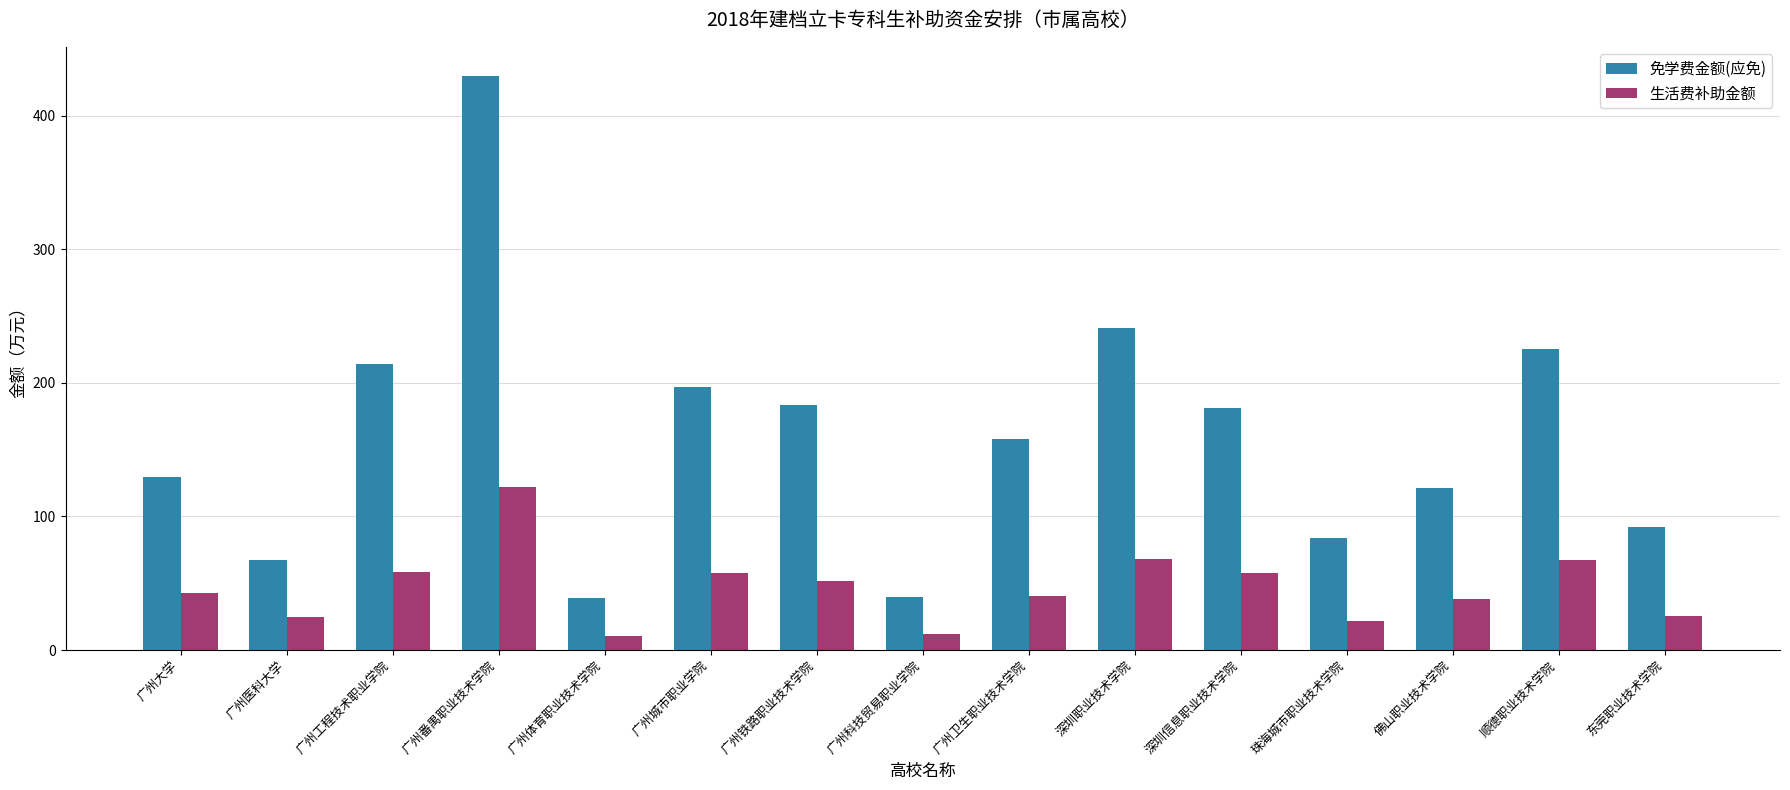

How many groups of bars are there?

15